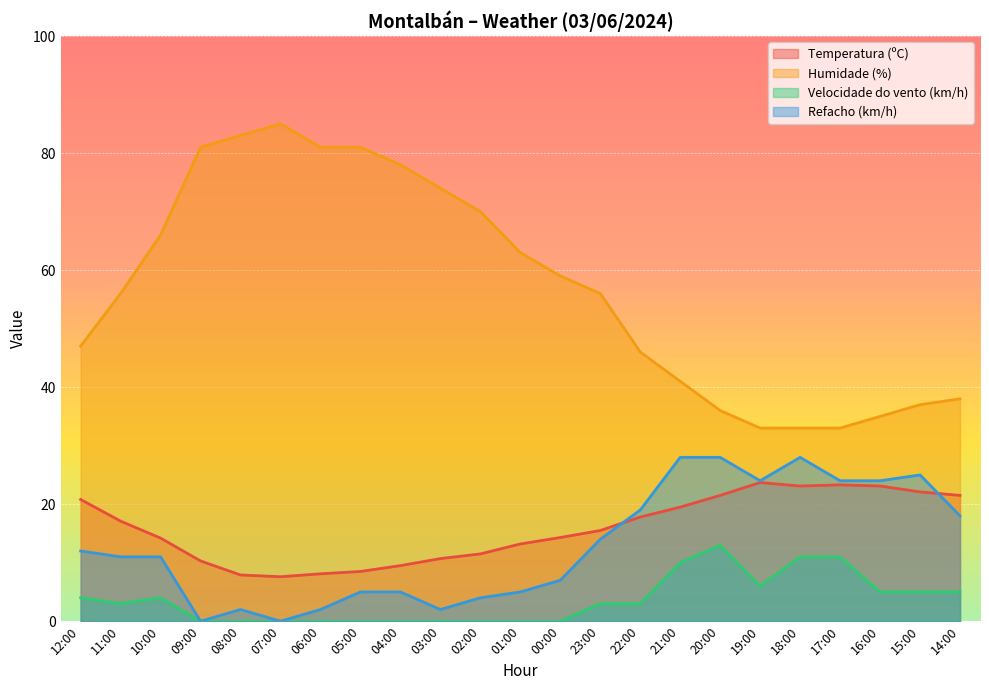

Reading left to right, list all the values displayed in this chart.

Temperatura (ºC): 20.8	17.1	14.2	10.3	7.9	7.6	8.1	8.5	9.5	10.7	11.5	13.2	14.3	15.5	17.8	19.5	21.5	23.7	23.1	23.3	23.1	22.1	21.5
Humidade (%): 47.0	56.0	66.0	81.0	83.0	85.0	81.0	81.0	78.0	74.0	70.0	63.0	59.0	56.0	46.0	41.0	36.0	33.0	33.0	33.0	35.0	37.0	38.0
Velocidade do vento (km/h): 4.0	3.0	4.0	0.0	0.0	0.0	0.0	0.0	0.0	0.0	0.0	0.0	0.0	3.0	3.0	10.0	13.0	6.0	11.0	11.0	5.0	5.0	5.0
Refacho (km/h): 12.0	11.0	11.0	0.0	2.0	0.0	2.0	5.0	5.0	2.0	4.0	5.0	7.0	14.0	19.0	28.0	28.0	24.0	28.0	24.0	24.0	25.0	18.0